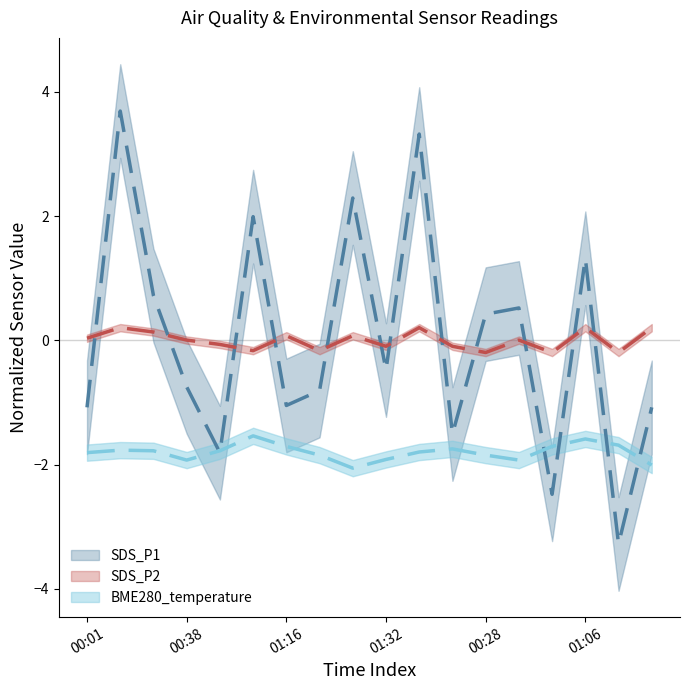

What are all the series names shown in the legend?

SDS_P1, SDS_P2, BME280_temperature